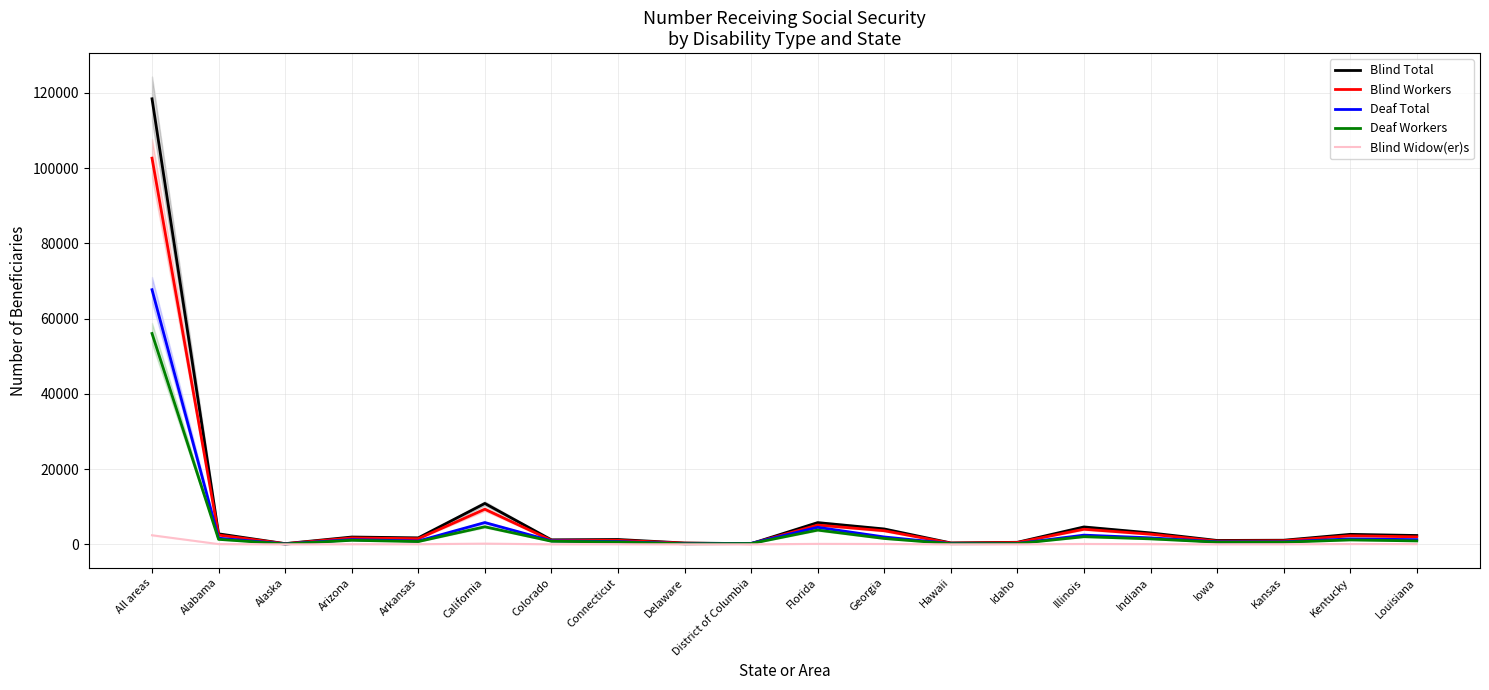

What is the difference between the maximum and minimum values in the Deaf Workers series?

55927